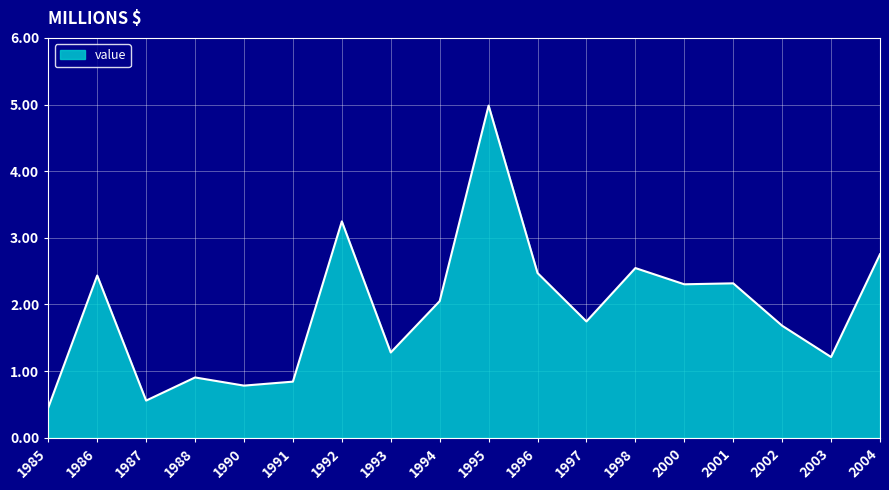

Approximately how many times larger is the value at 2002 compared to 2001?

0.7